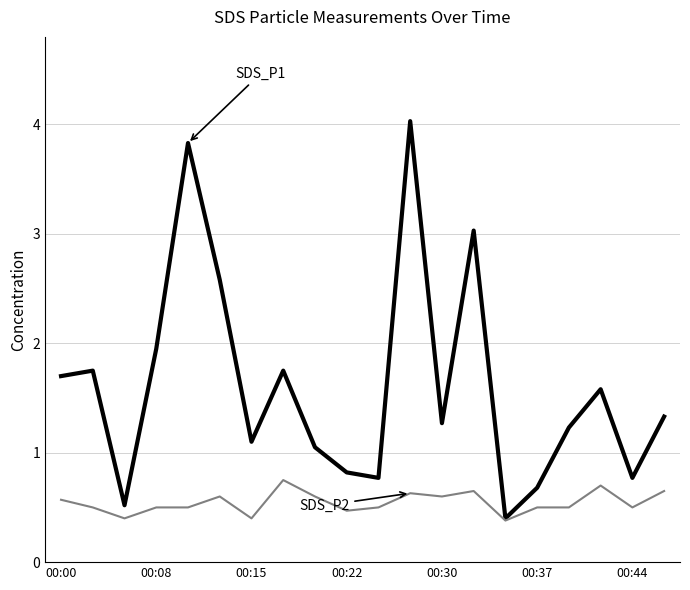

What is the greatest value displayed?

4.0